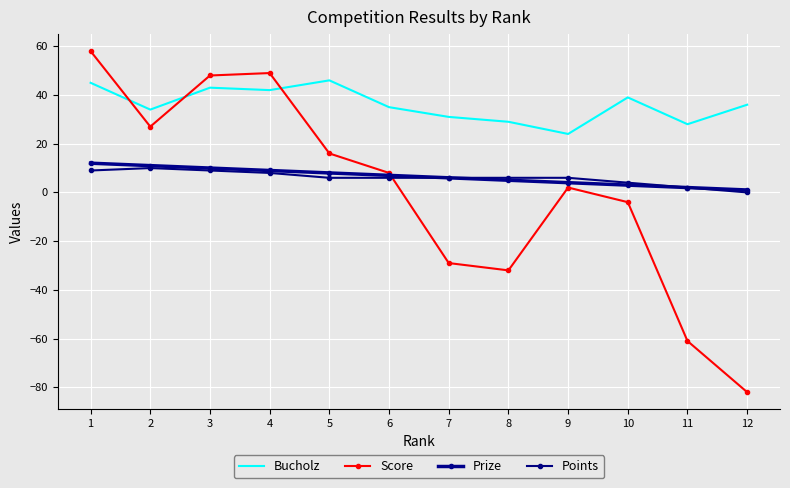

How many data points does each series have?

12